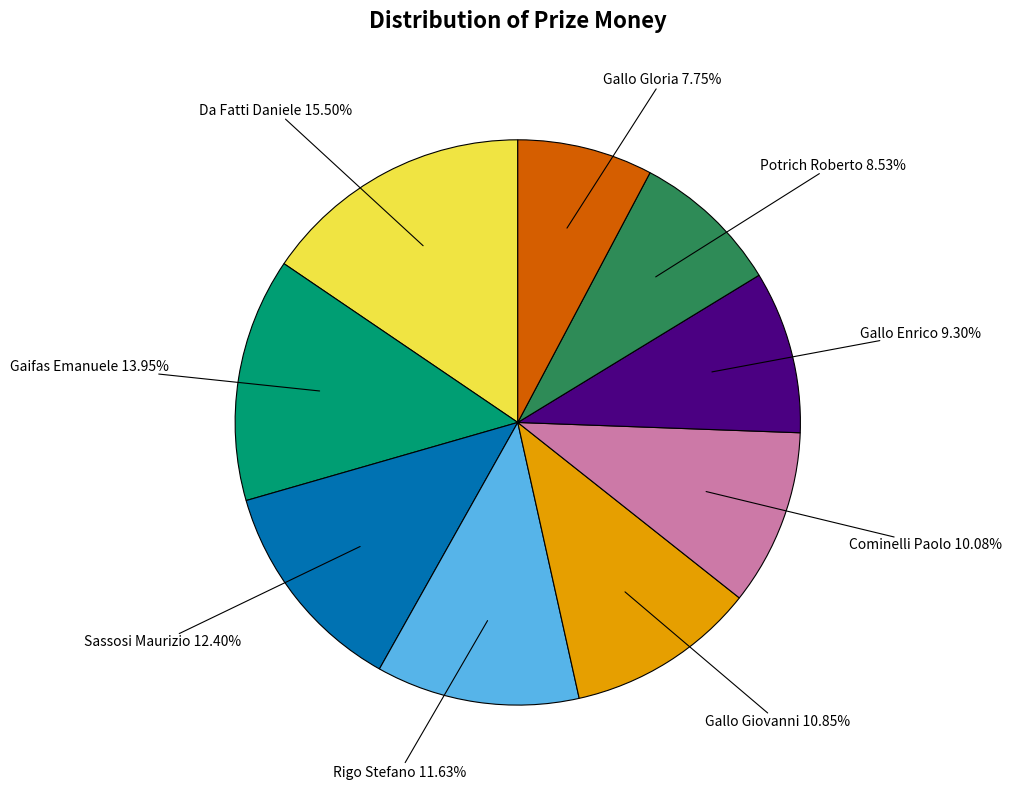

Is there a majority slice in this chart?

No